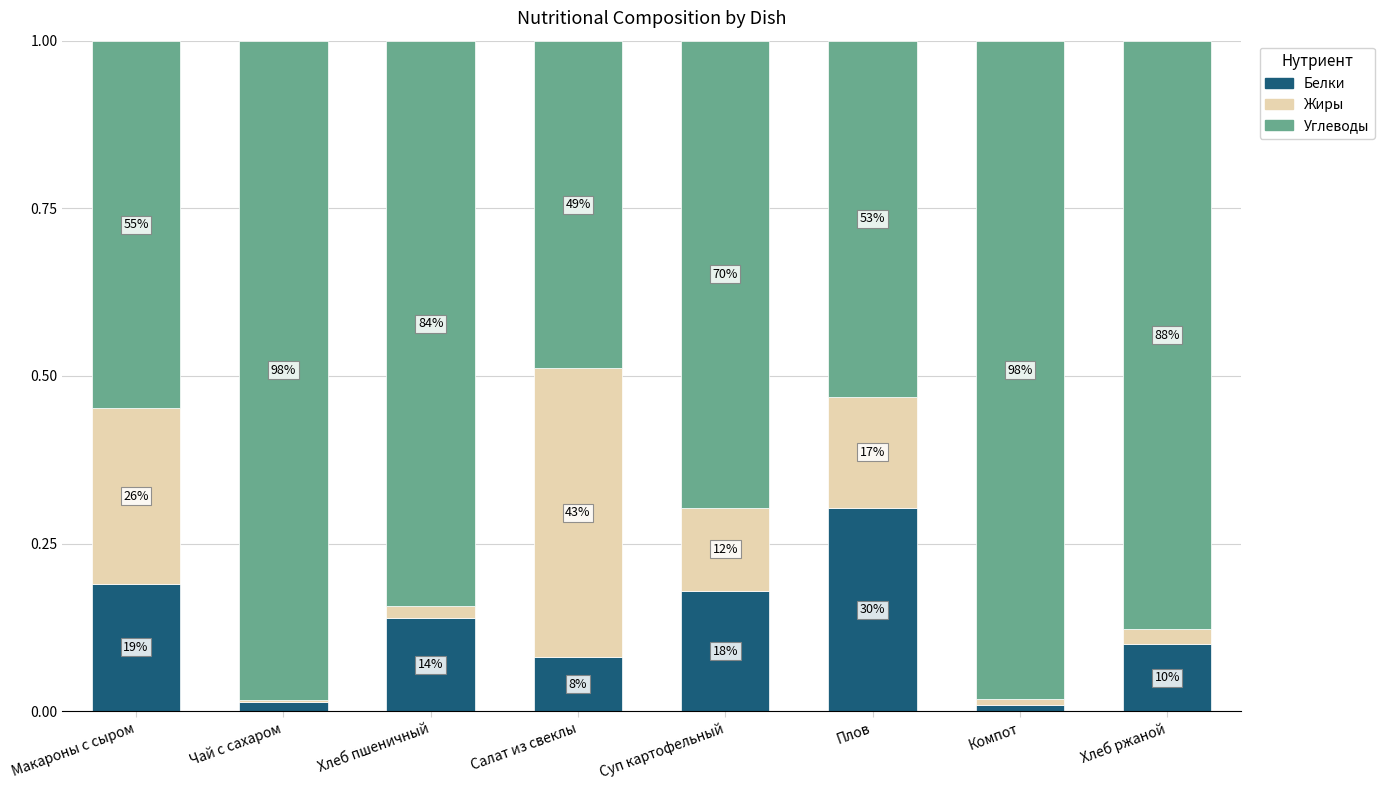

What is the average value of the Жиры series?

0.1